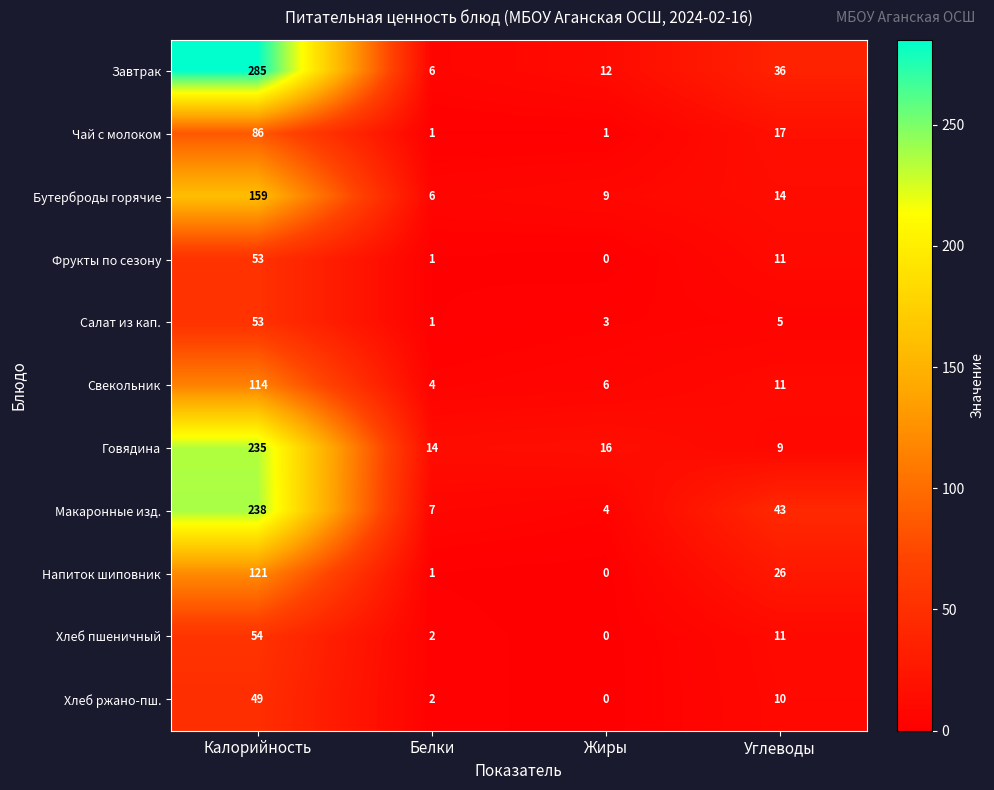

At which category is the sum across all series the highest?

Калорийность